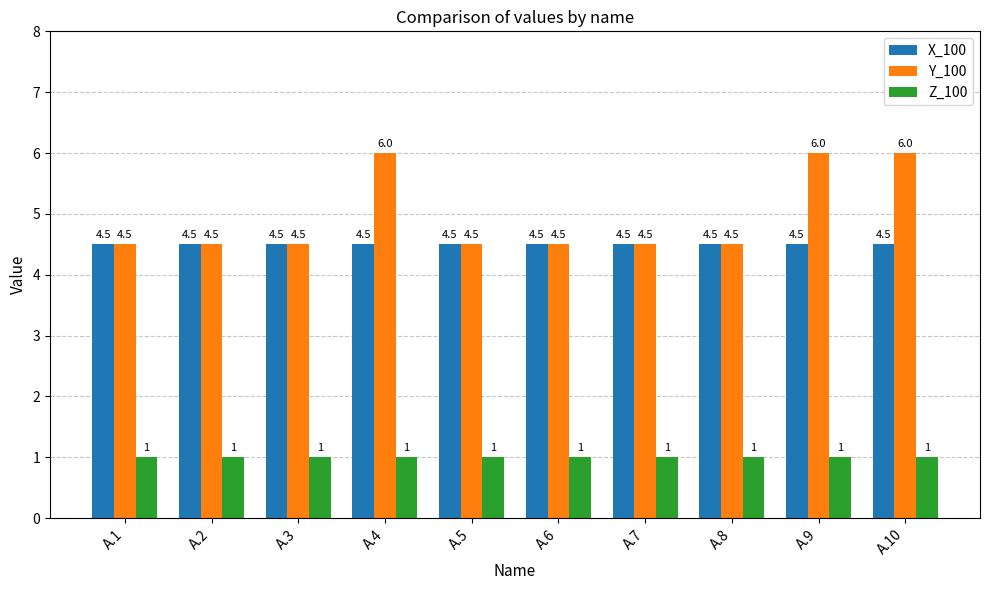

How many series are shown in this chart?

3